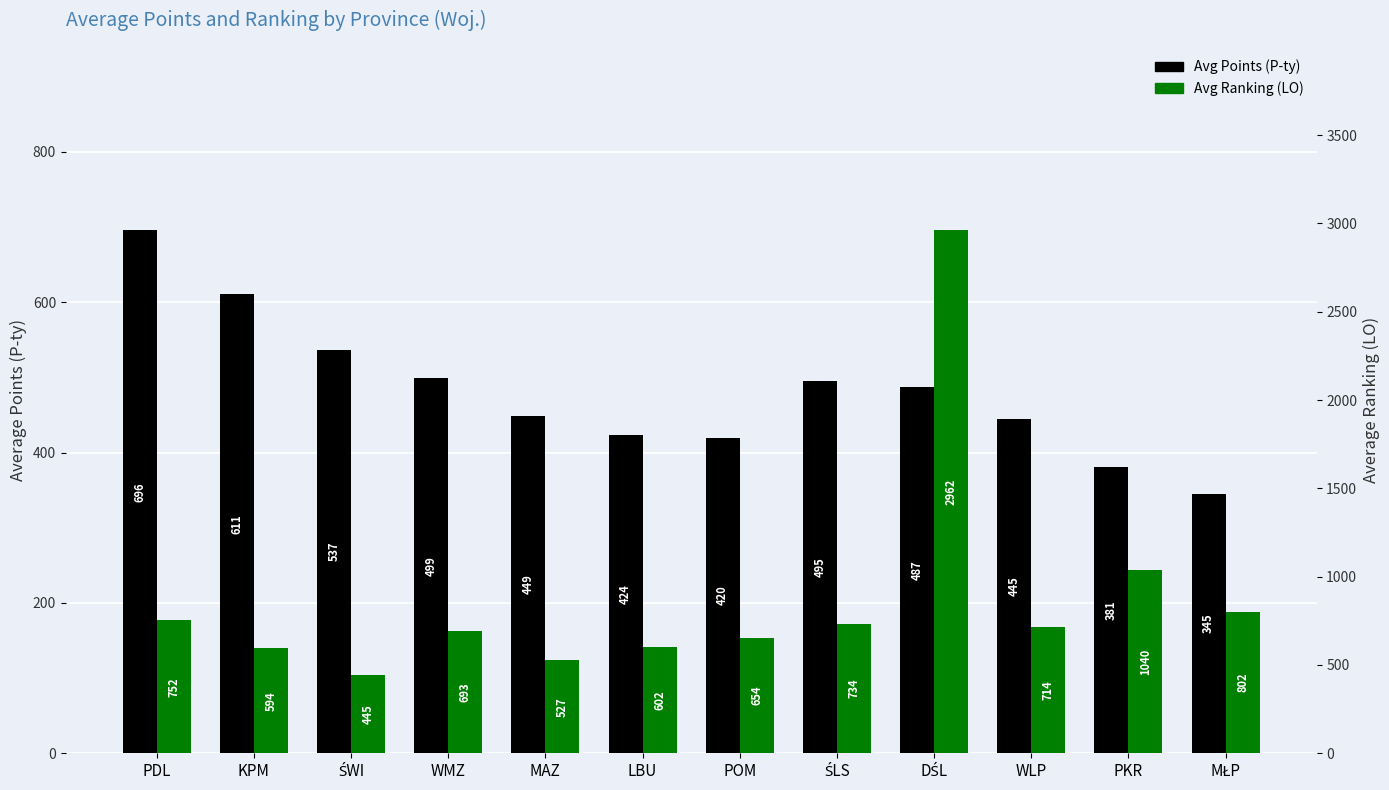

Which label corresponds to the smallest value in the chart?

MŁP